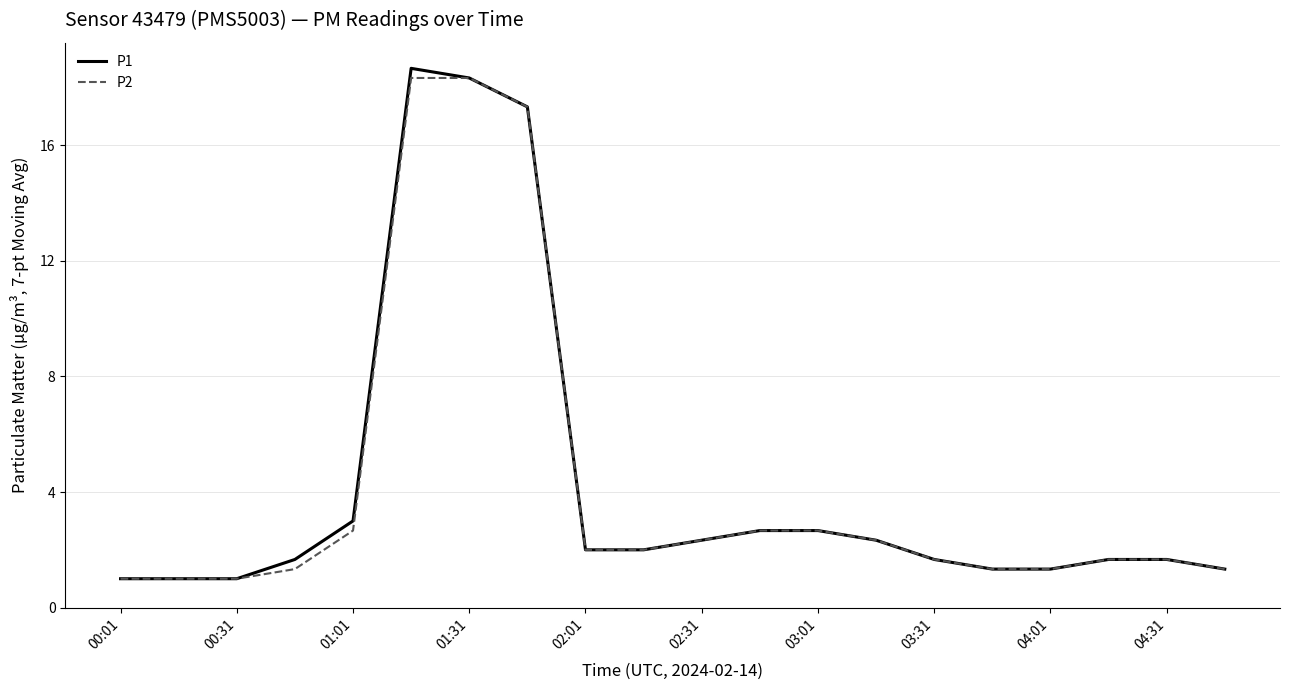

Which series has the widest spread of values?

P1